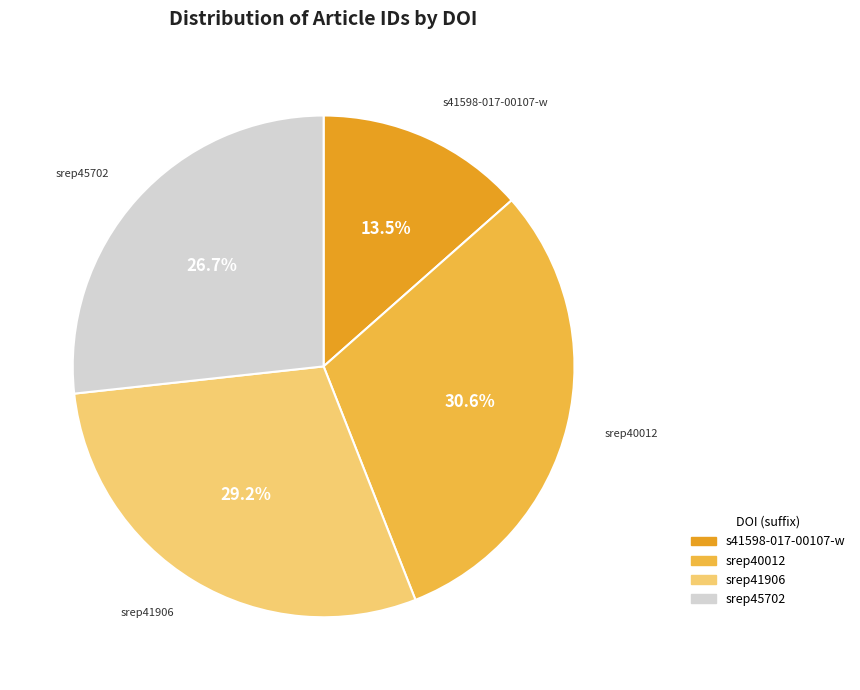

Is there any slice that represents more than half of the pie?

No